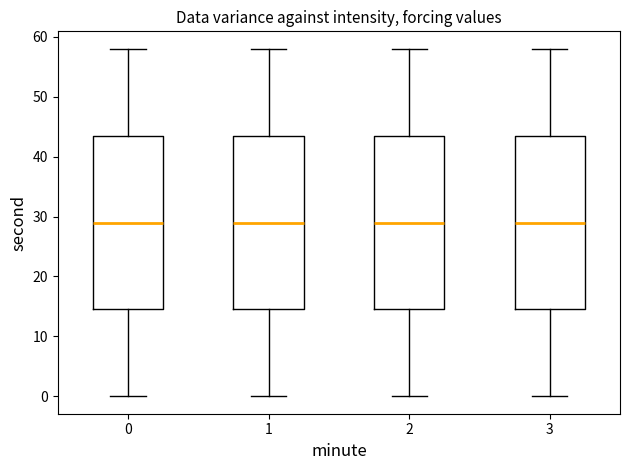

Reading left to right, transcribe this box plot: for each box, give where its median line is, the range the box spans, and where its two whiskers end, as read against the y-axis. The values are not printed on the chart, so give them approximately, as read against the axis.

0: median 29, box 15 to 44, whiskers 0 to 58
1: median 29, box 15 to 44, whiskers 0 to 58
2: median 29, box 15 to 44, whiskers 0 to 58
3: median 29, box 15 to 44, whiskers 0 to 58